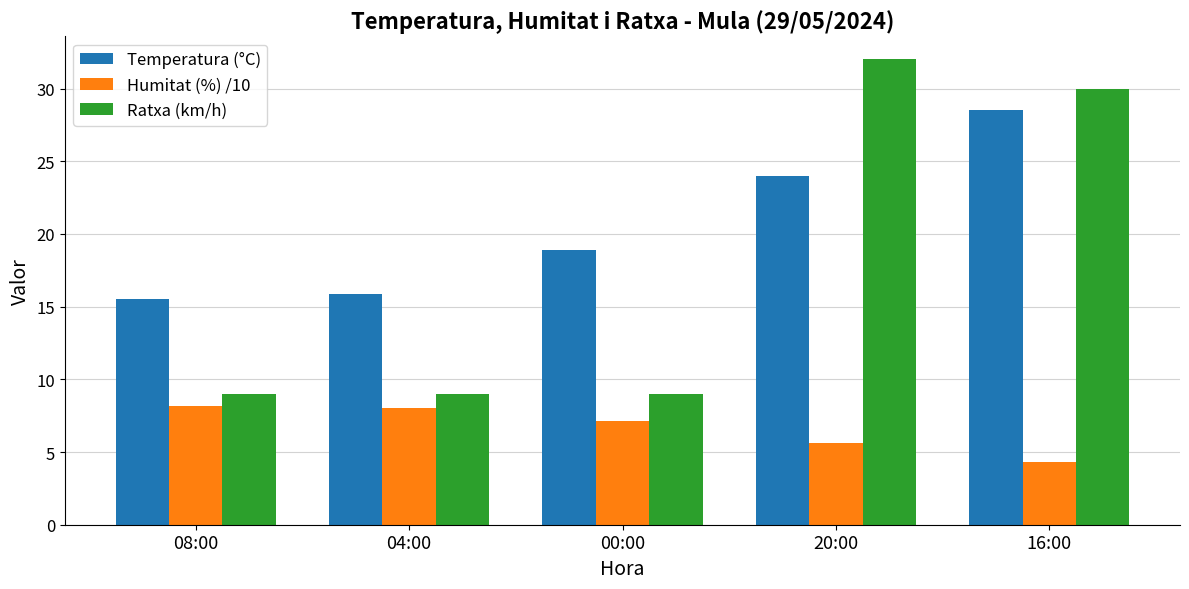

The Humitat (%) /10 series shows 8.2 at 08:00. True or false?

True